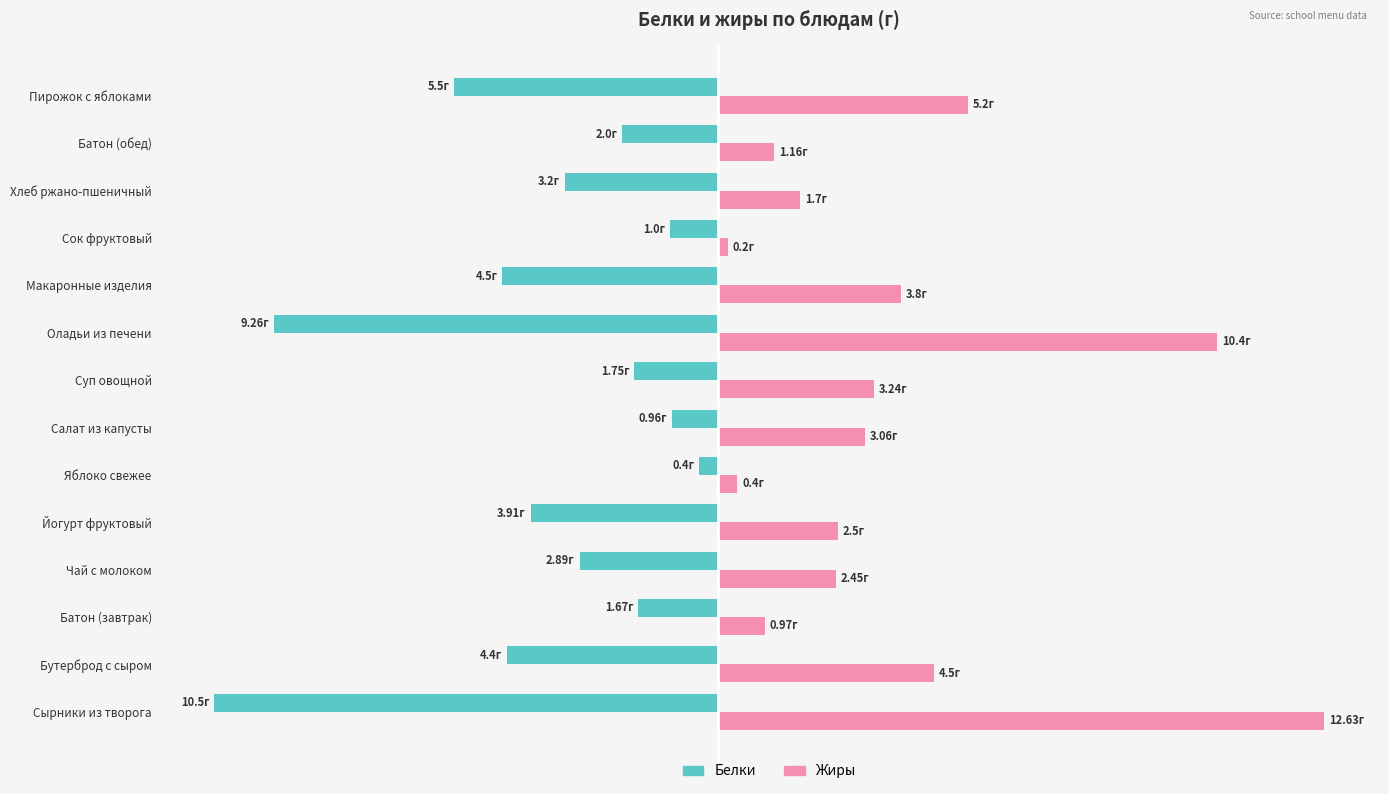

What are all the series names shown in the legend?

Белки, Жиры